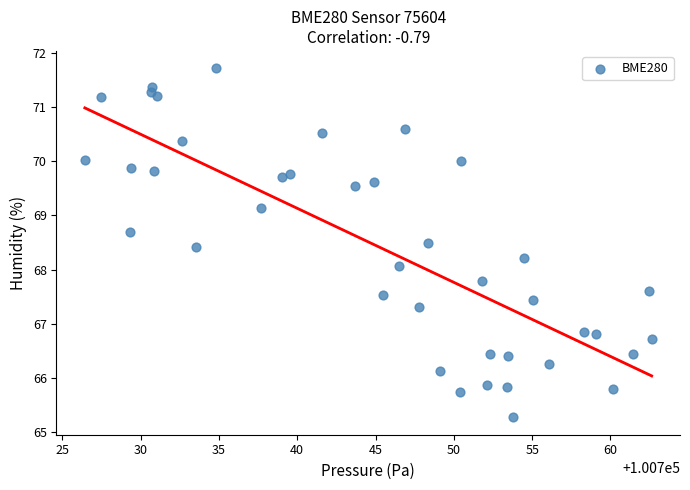

What is the range of Y values (max minus min)?

6.4